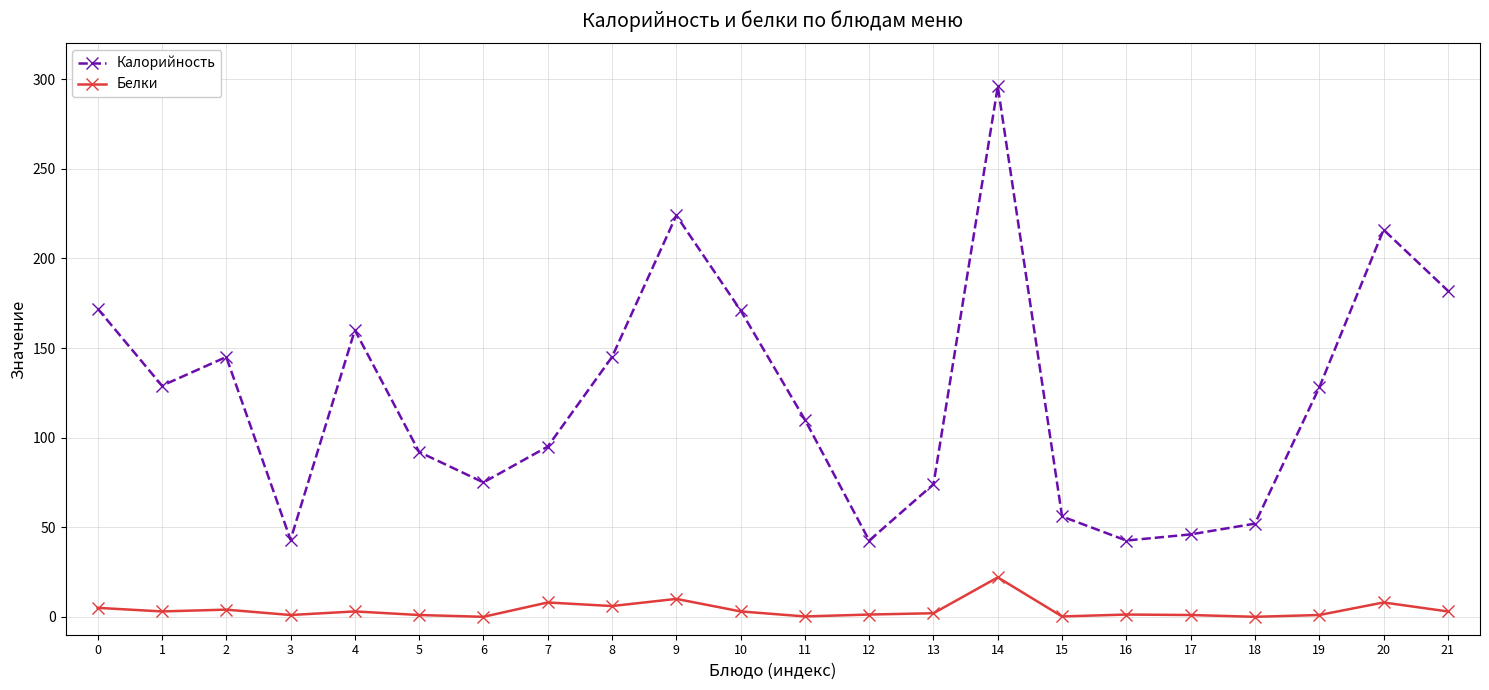

The value of Калорийность at 8 is 145.0. True or false?

True